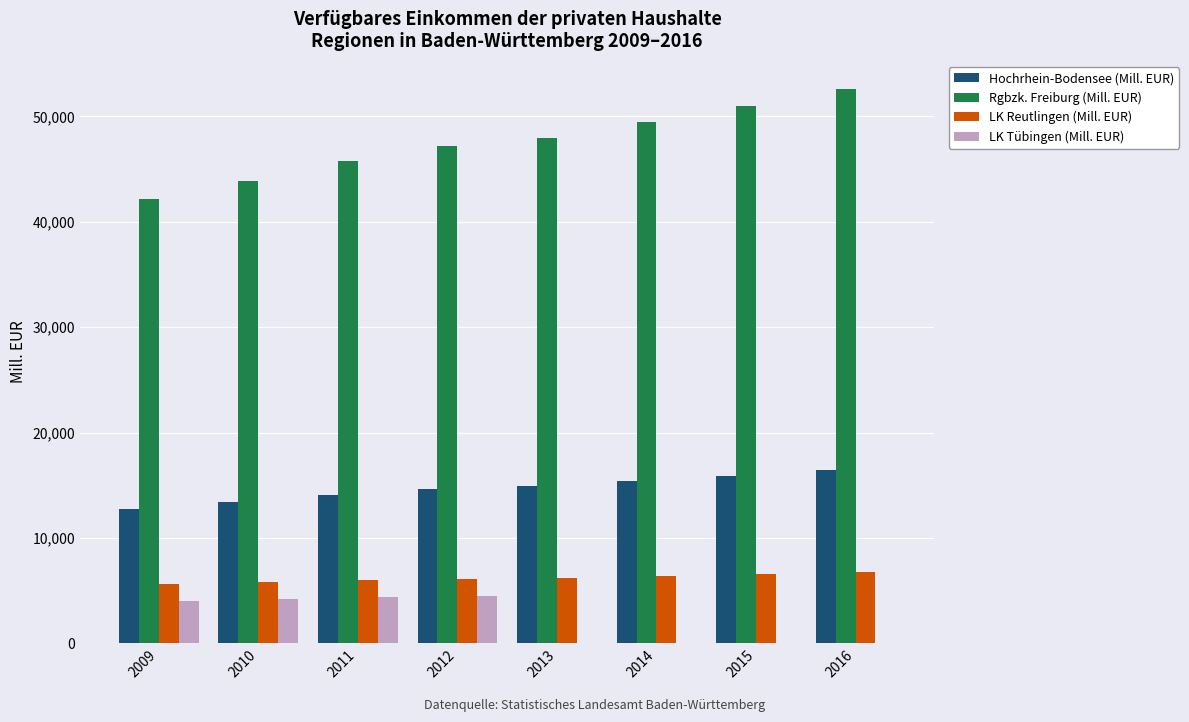

The value of LK Tübingen (Mill. EUR) at 2009 is 4059.3. True or false?

True